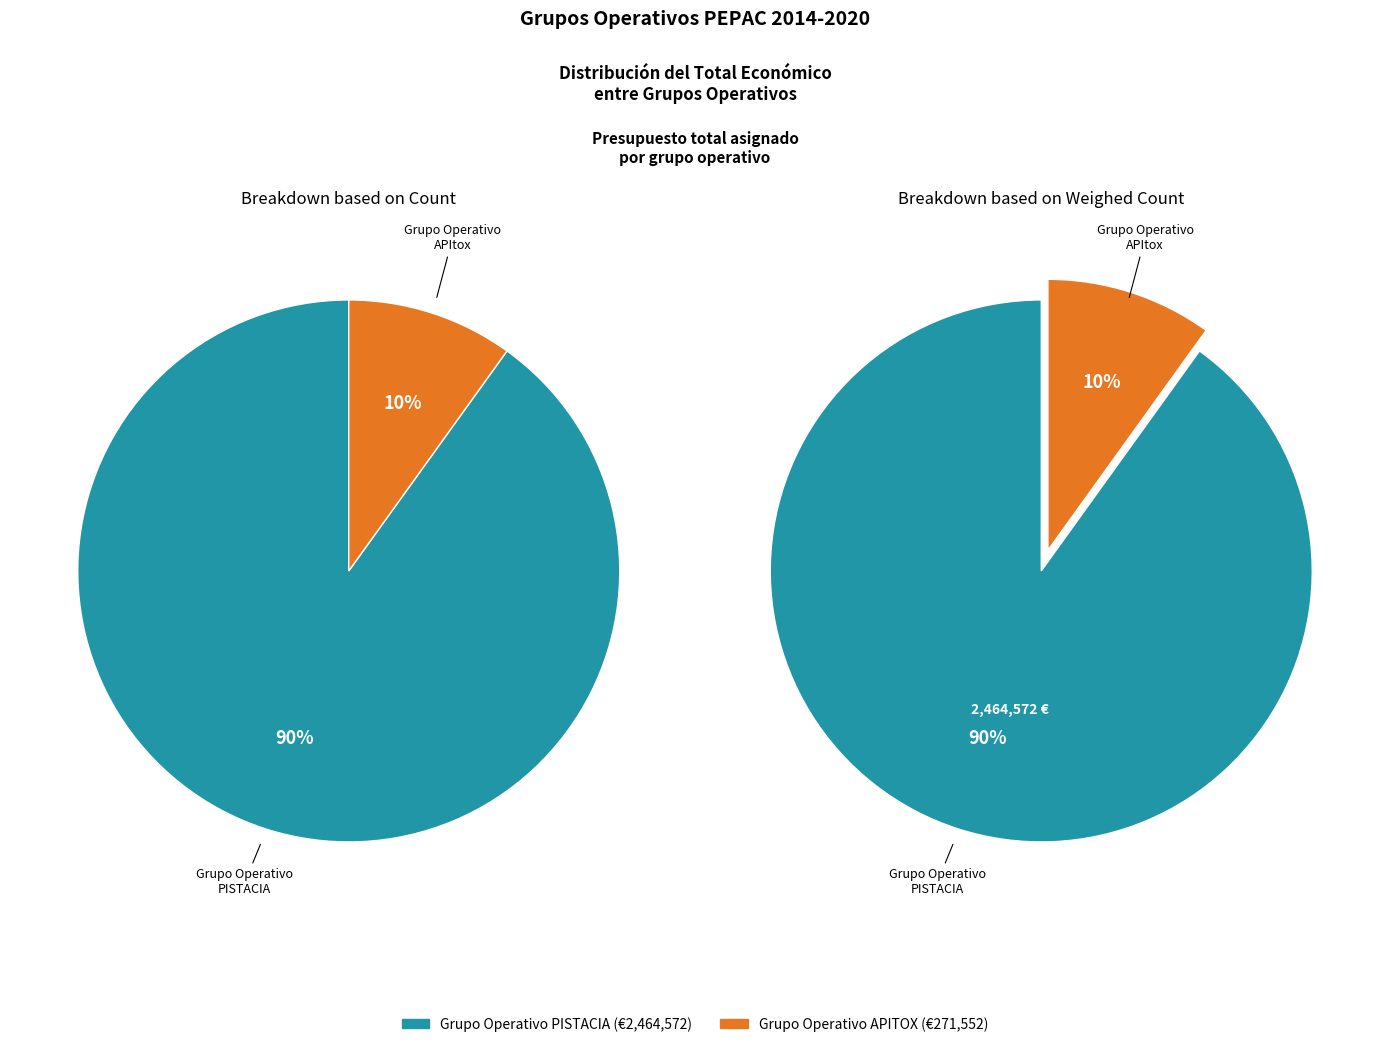

Approximately how many times larger is the value at Grupo Operativo APITOX compared to Grupo Operativo PISTACIA?

0.1